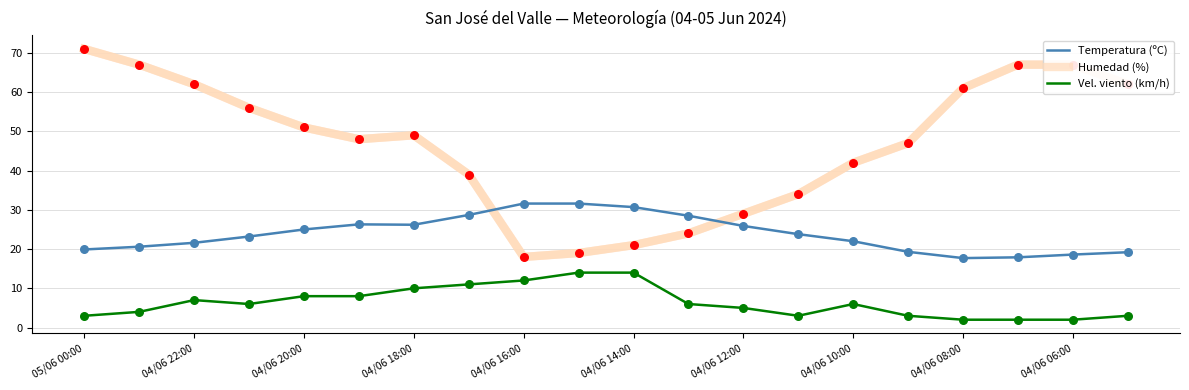

Which series has the largest total across all categories?

Humedad (%)